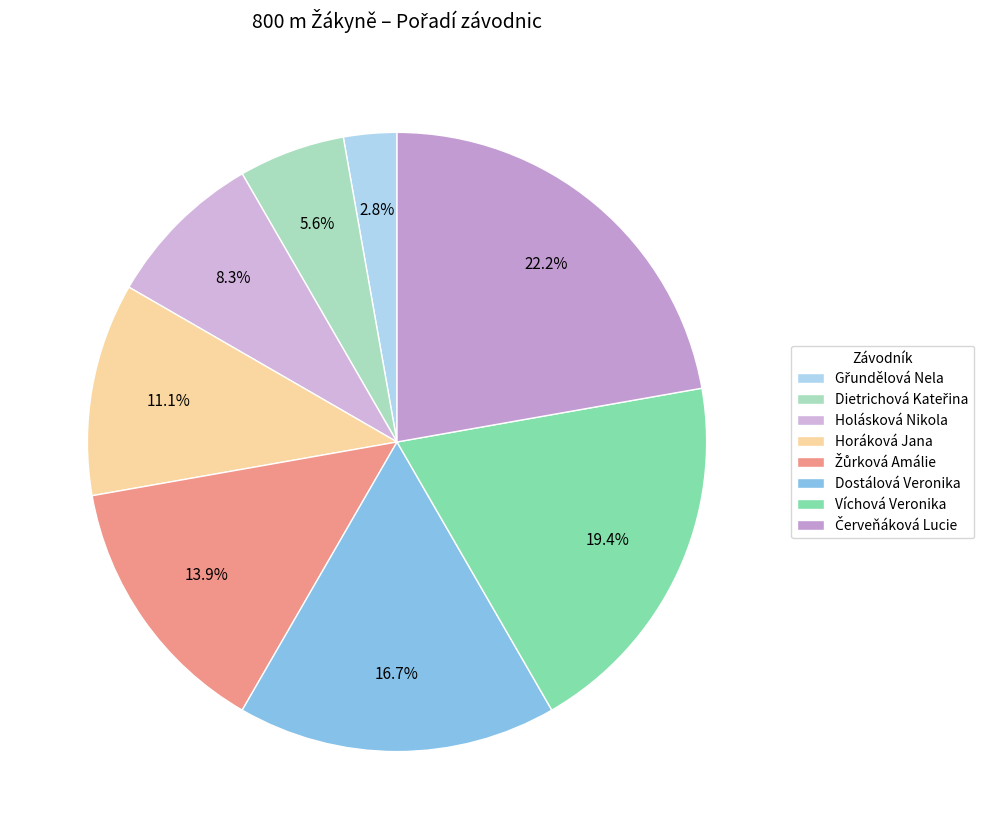

To the nearest percent, what is the combined percentage of Dietrichová Kateřina and Žůrková Amálie?

19%